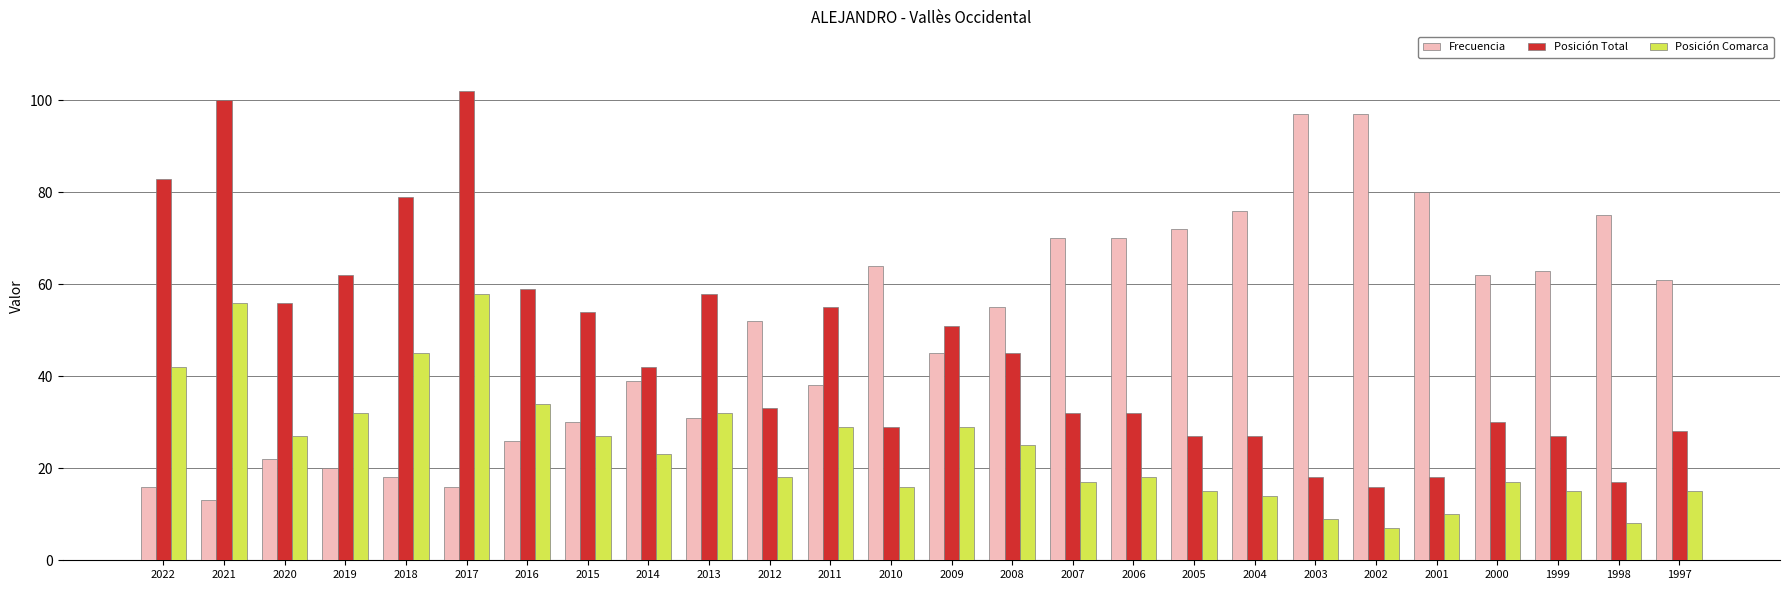

Reading right to left, transcribe all the data shown in this chart.

Frecuencia: 61	75	63	62	80	97	97	76	72	70	70	55	45	64	38	52	31	39	30	26	16	18	20	22	13	16
Posición Total: 28	17	27	30	18	16	18	27	27	32	32	45	51	29	55	33	58	42	54	59	102	79	62	56	100	83
Posición Comarca: 15	8	15	17	10	7	9	14	15	18	17	25	29	16	29	18	32	23	27	34	58	45	32	27	56	42